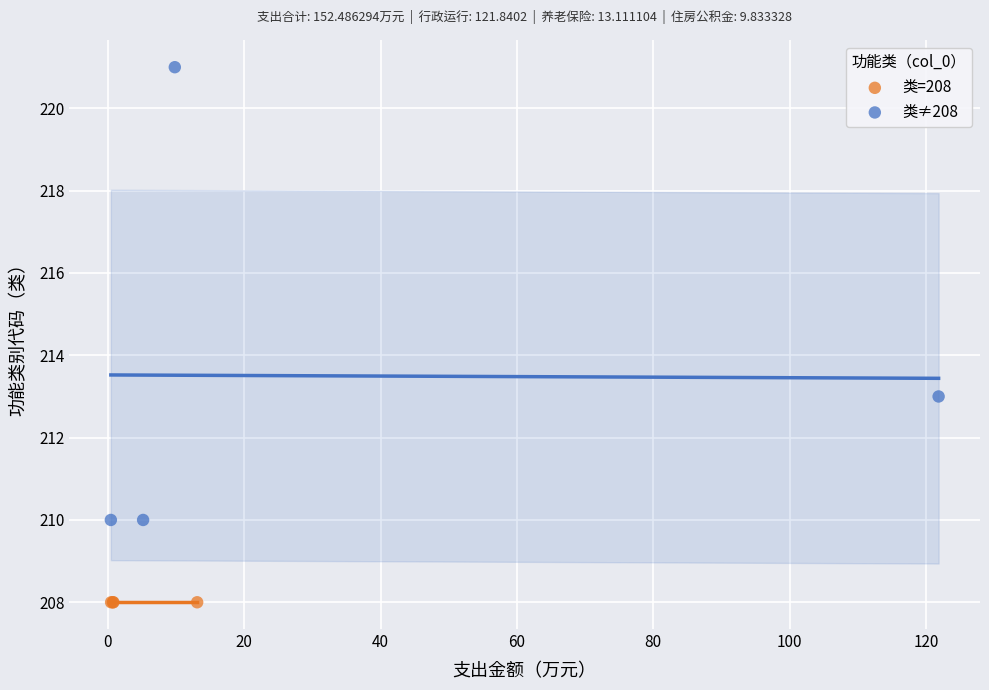

Which series contains the highest Y value?

类≠208